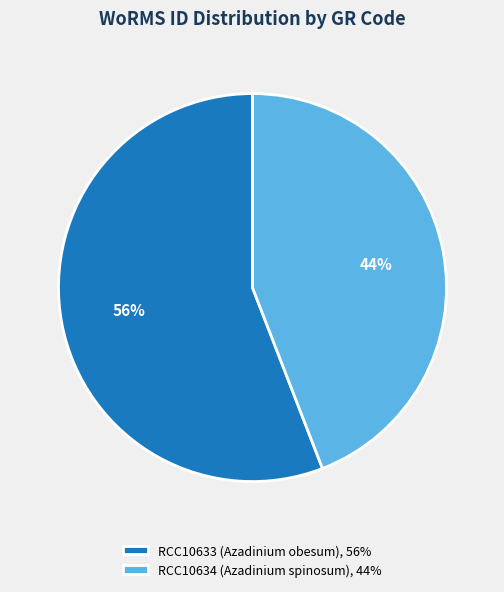

Does any single category account for the majority?

Yes